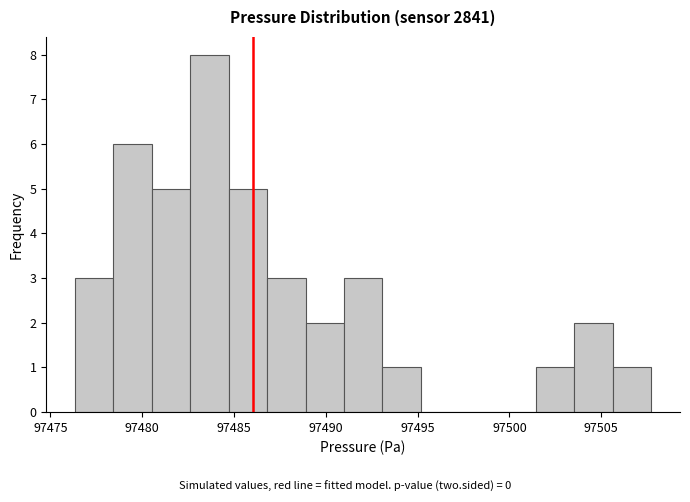

Reading left to right, transcribe this chart: for each bar, give the range it covers on the x-axis and its height. Neither the bar edges nor the heights are printed on the chart, so give them approximately, as read against the axes.

97476.5 to 97478.5: 3
97478.5 to 97480.5: 6
97480.5 to 97482.5: 5
97482.5 to 97484.5: 8
97484.5 to 97487.0: 5
97487.0 to 97489.0: 3
97489.0 to 97491.0: 2
97491.0 to 97493.0: 3
97493.0 to 97495.0: 1
97495.0 to 97497.5: 0
97497.5 to 97499.5: 0
97499.5 to 97501.5: 0
97501.5 to 97503.5: 1
97503.5 to 97505.5: 2
97505.5 to 97507.5: 1